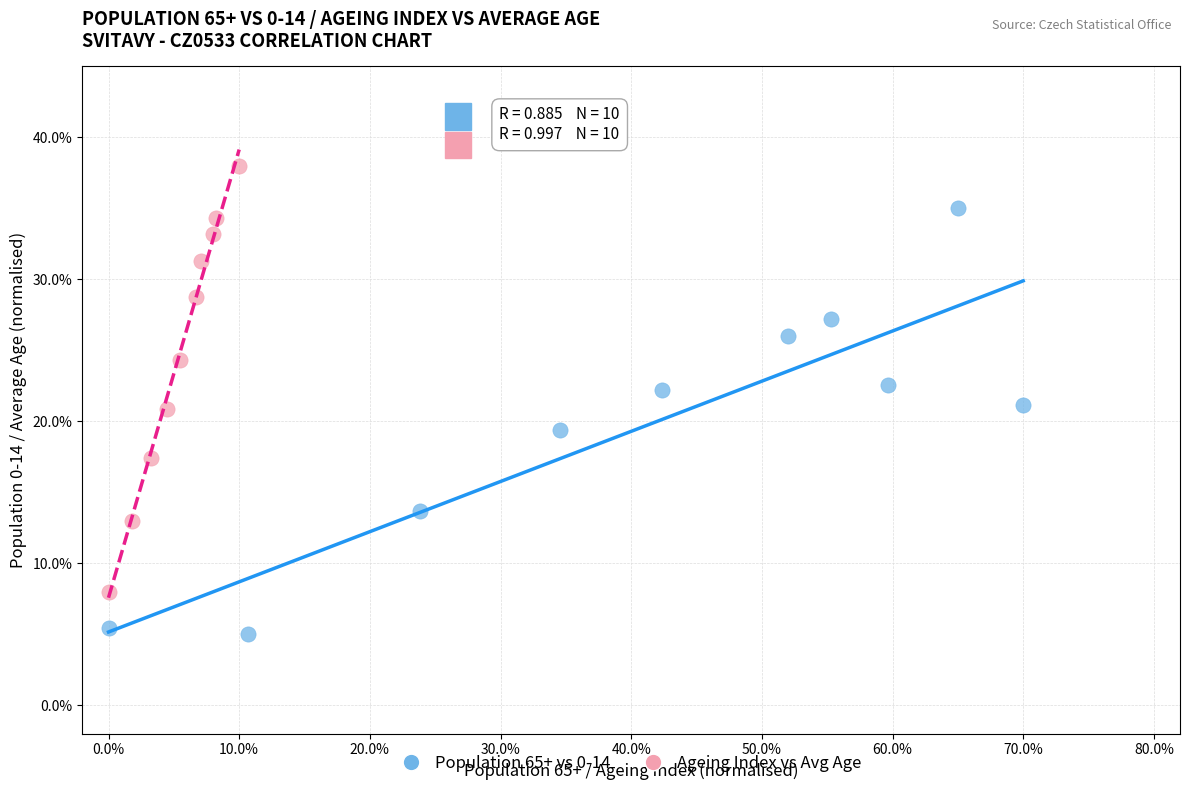

Which series contains the highest Y value?

Ageing Index vs Avg Age